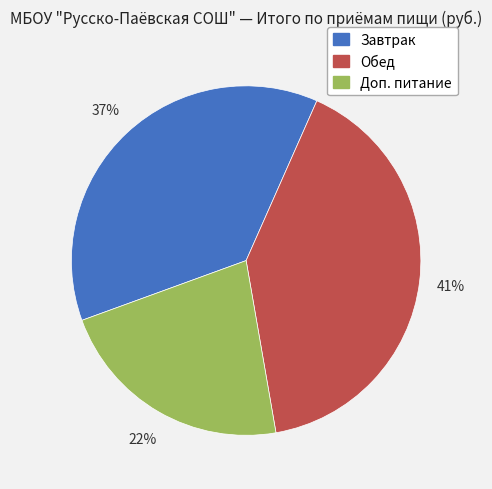

To the nearest percent, what is the average slice percentage?

33%